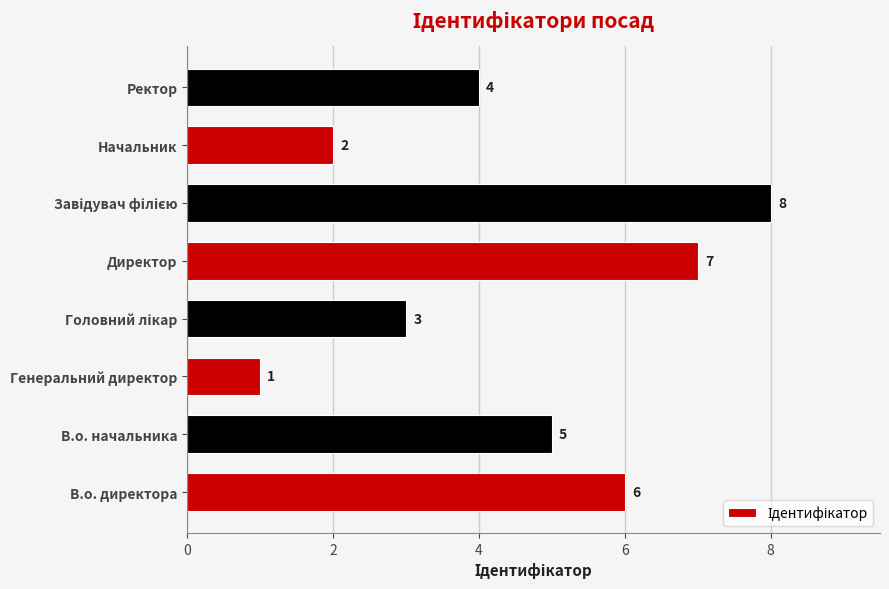

What is the sum of all values?

36